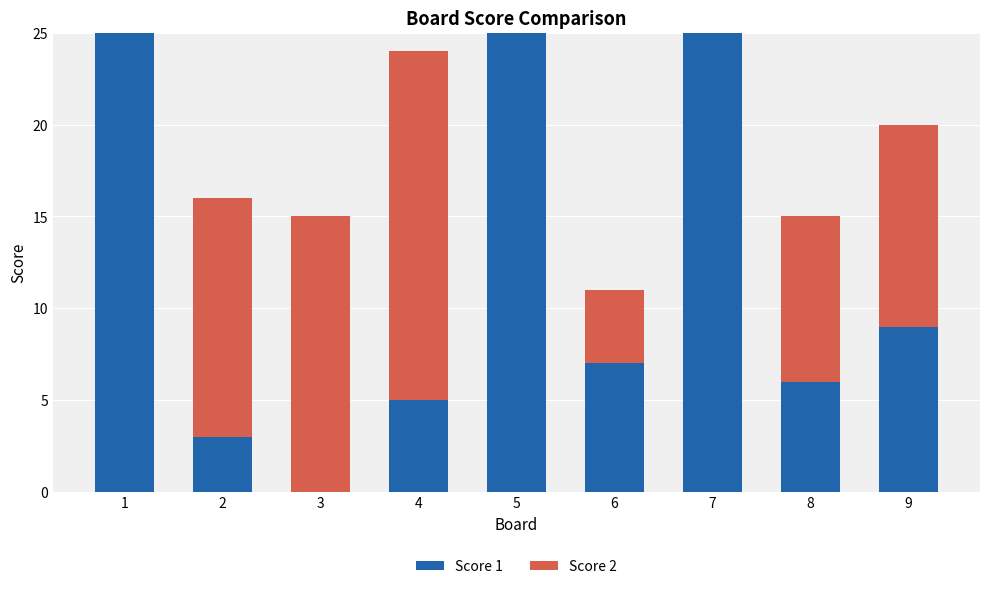

Count the number of categories in the chart.

9